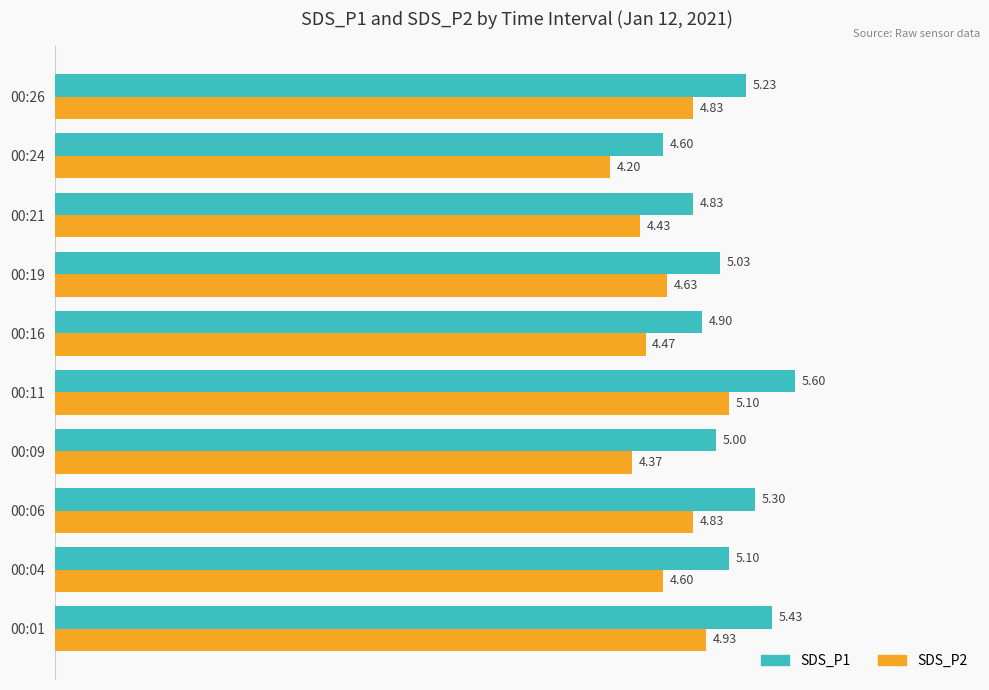

What is the spread (max minus min) of values at 00:04?

0.5